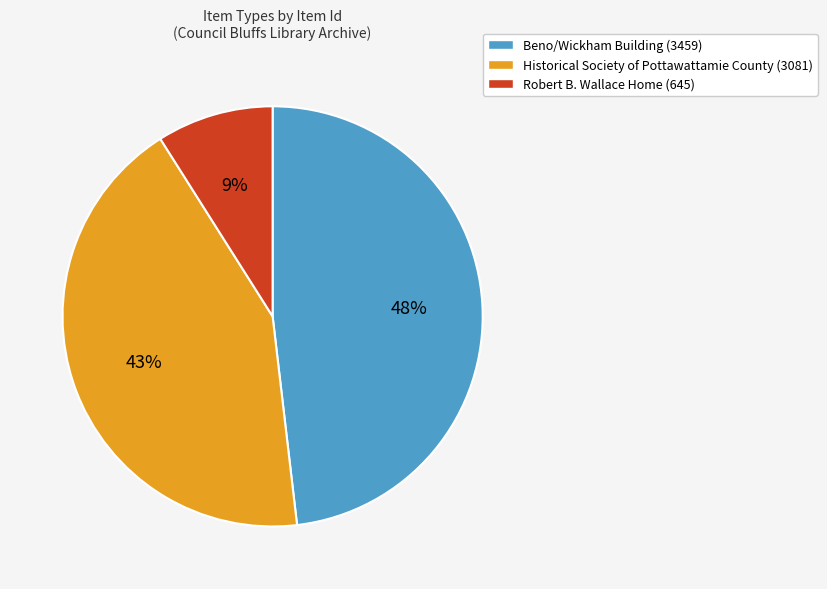

Which has a higher value, Robert B. Wallace Home (645) or Beno/Wickham Building (3459)?

Beno/Wickham Building (3459)